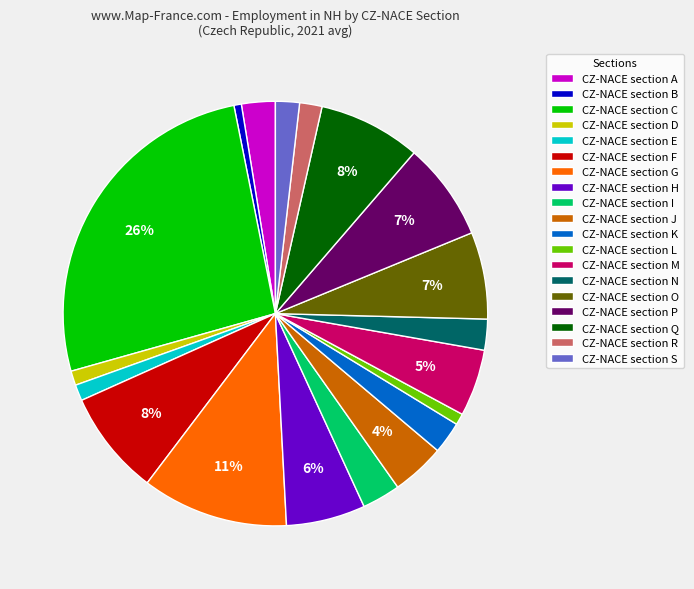

Does any single category account for the majority?

No